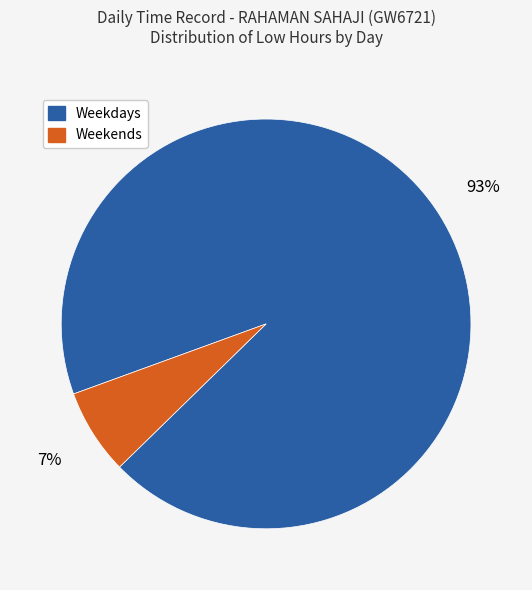

To the nearest percent, what is the difference between the largest and smallest slice percentages?

86%